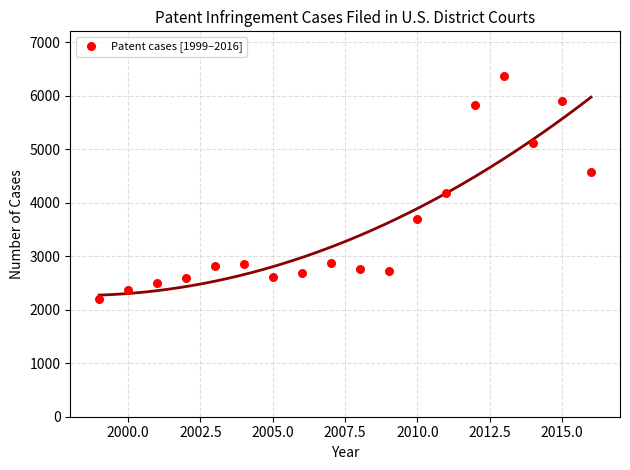

What is the range of X values (max minus min)?

17